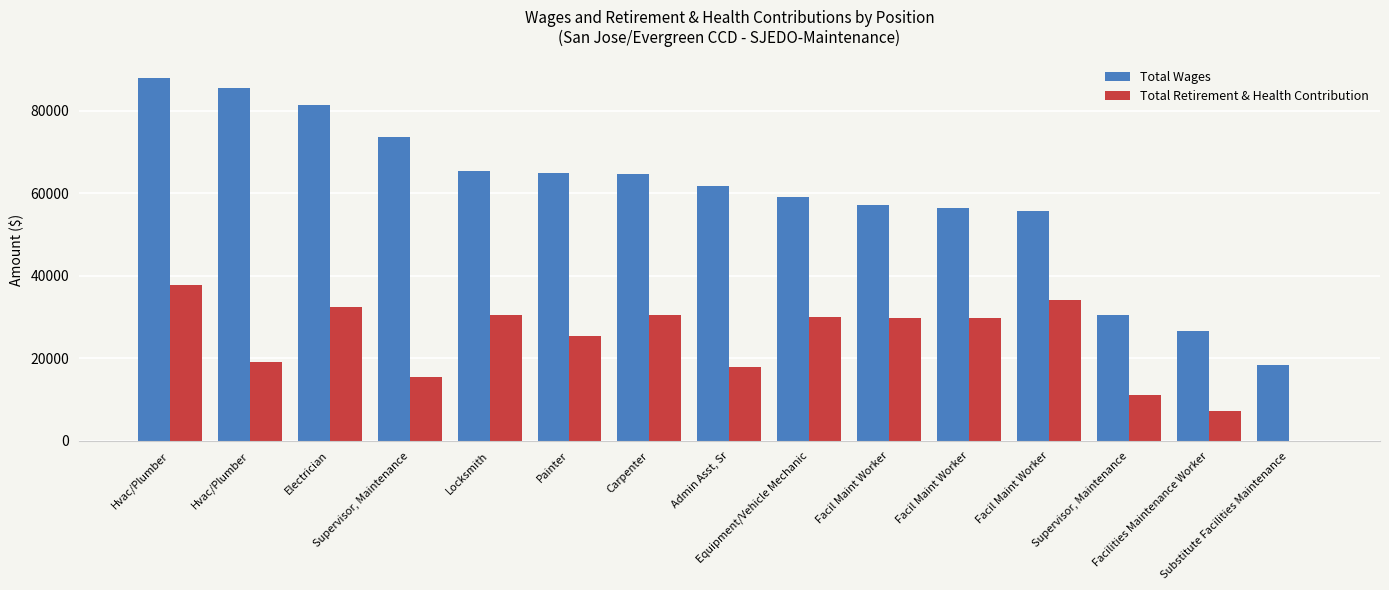

Is the value of Total Wages at Hvac/Plumber greater than the value of Total Retirement & Health Contribution at Facil Maint Worker?

Yes